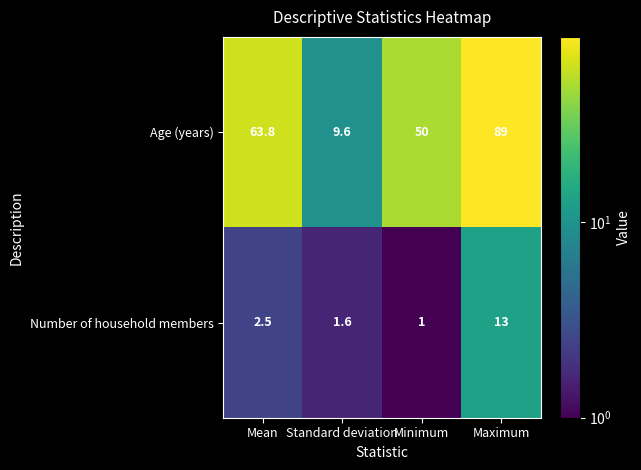

What is the difference between the highest and lowest values at Standard deviation?

8.0